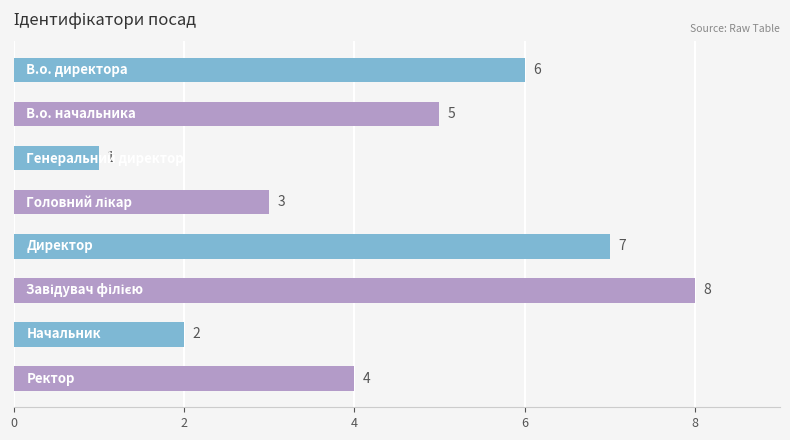

What is the greatest value displayed?

8